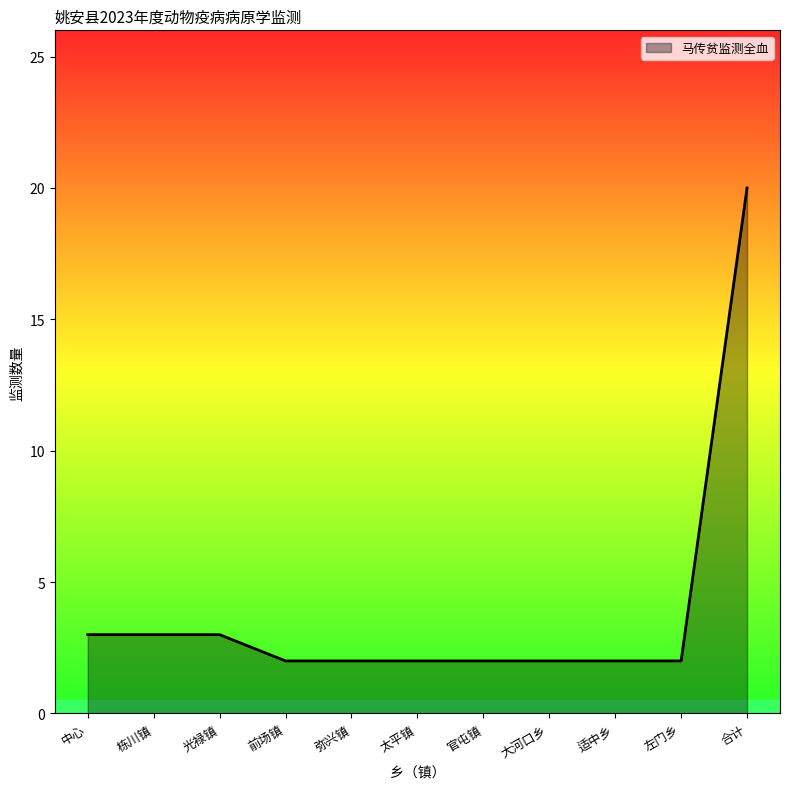

The chart shows a value of 1 at 中心. True or false?

False